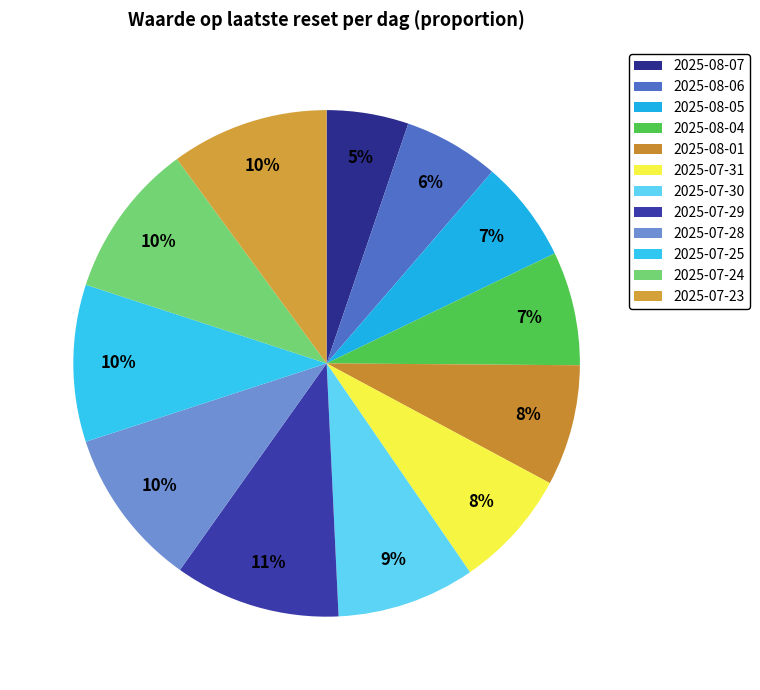

How many slices are in this pie chart?

12